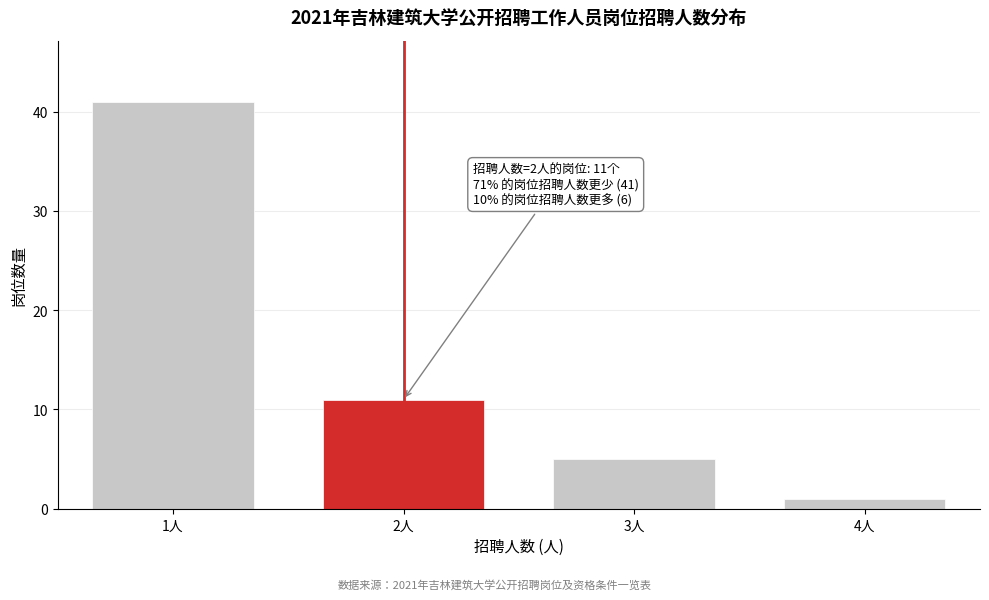

Reading left to right, what are all the values shown in this chart?

1人=41	2人=11	3人=5	4人=1